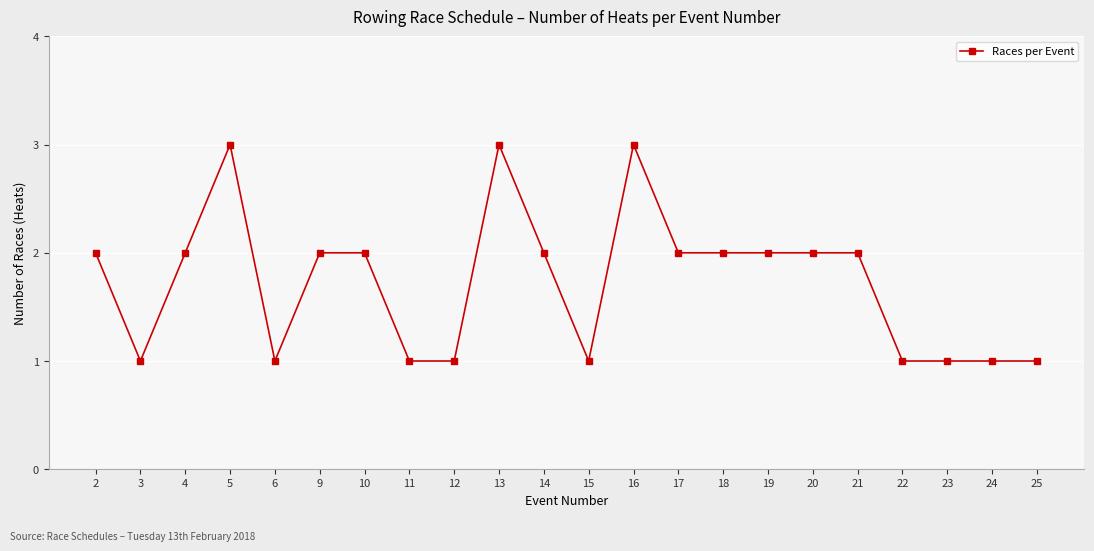

Does the chart have visible grid lines?

Yes